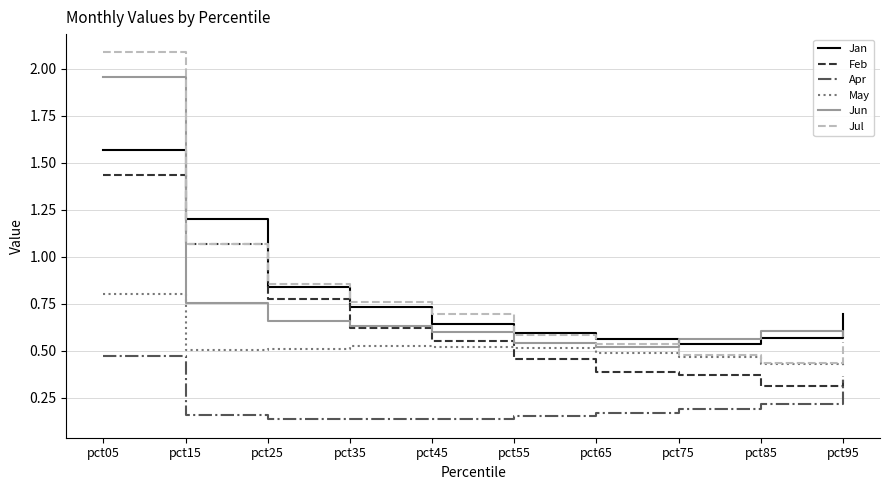

Count the number of categories in the chart.

10